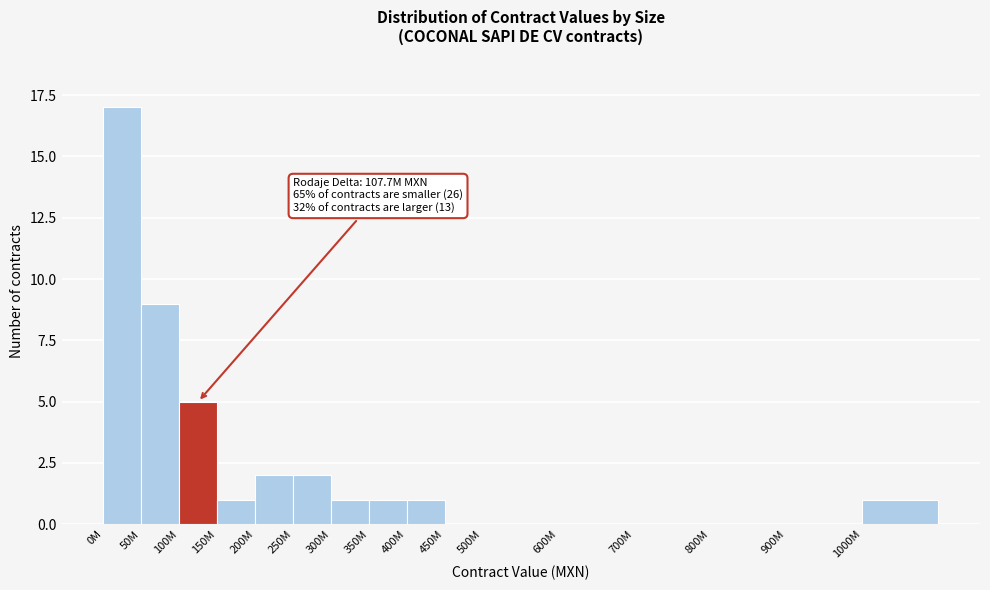

Which label corresponds to the largest value in the chart?

0M